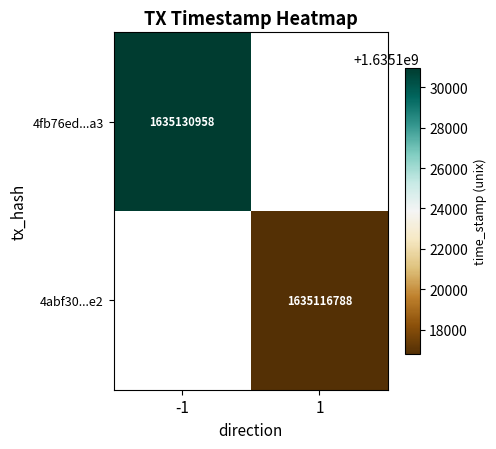

True or false: 4abf30...e2 has a value of 1635116788 at 1.

True